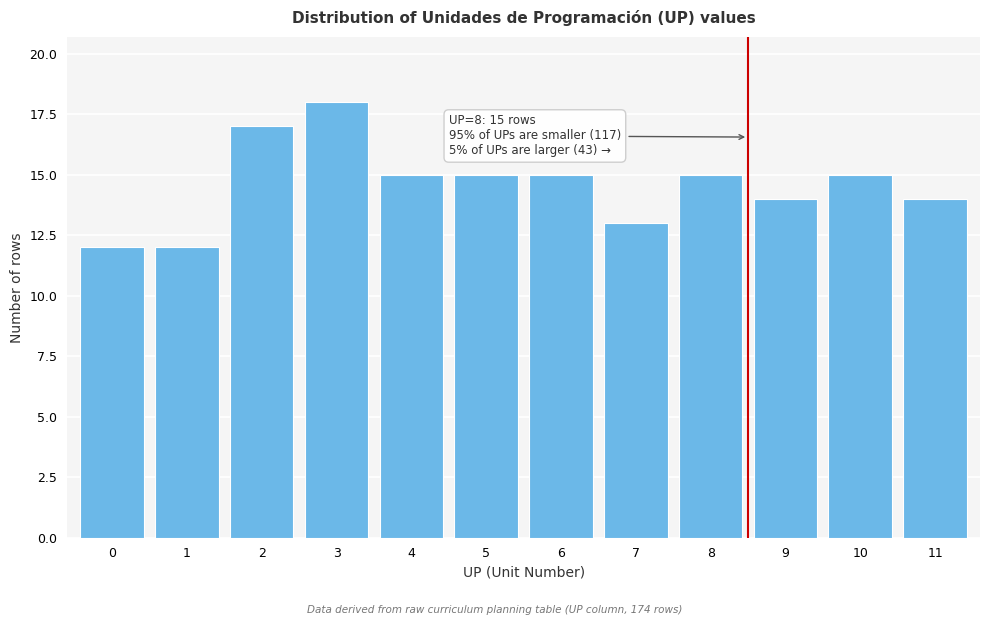

Reading right to left, transcribe all the data shown in this chart.

11=14	10=15	9=14	8=15	7=13	6=15	5=15	4=15	3=18	2=17	1=12	0=12